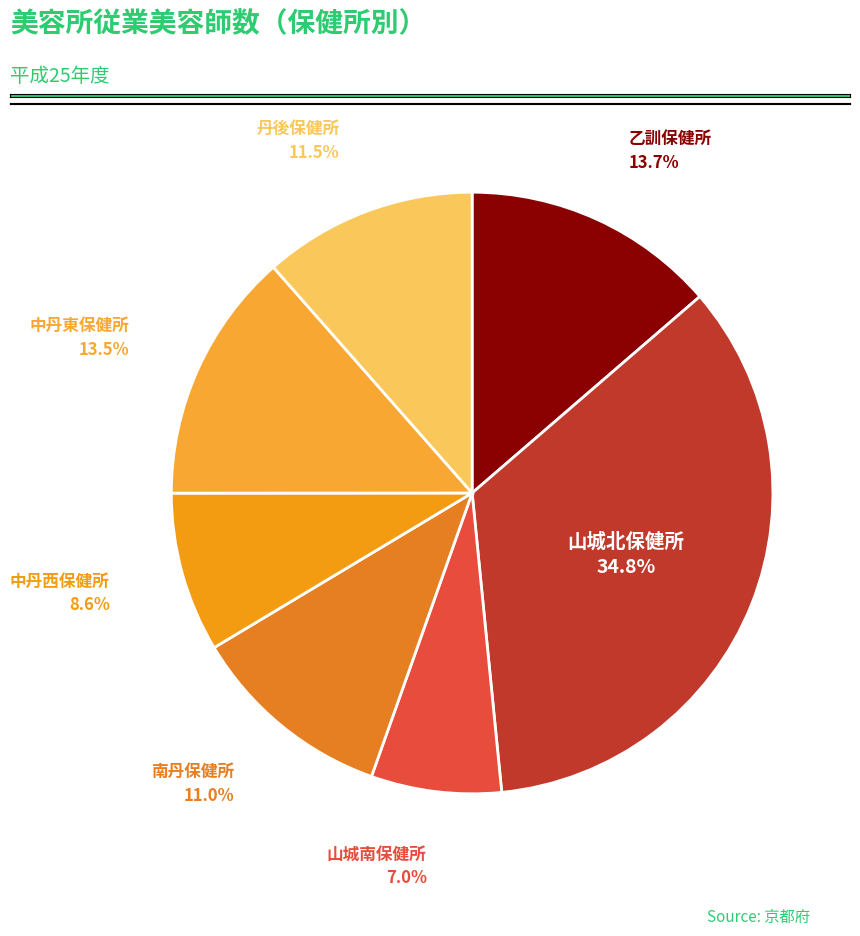

To the nearest percent, what is the average slice percentage?

14%